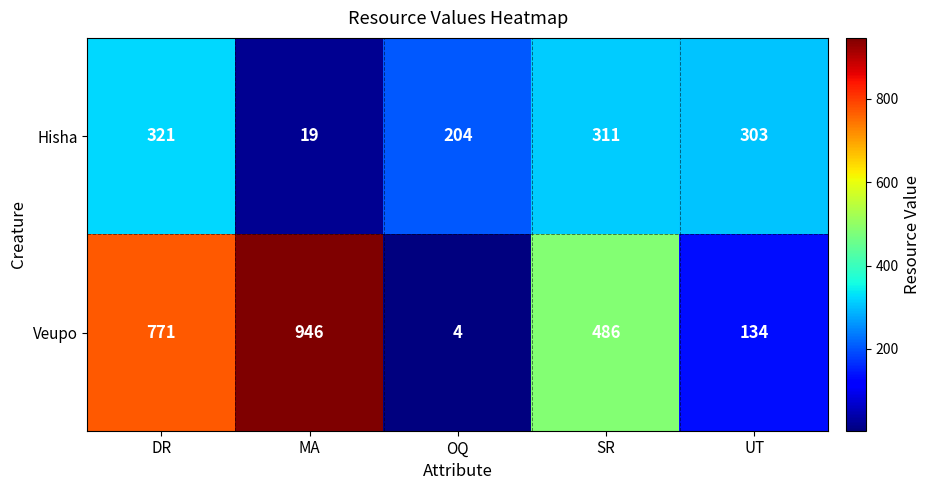

Which series changed the most between SR and UT?

Veupo